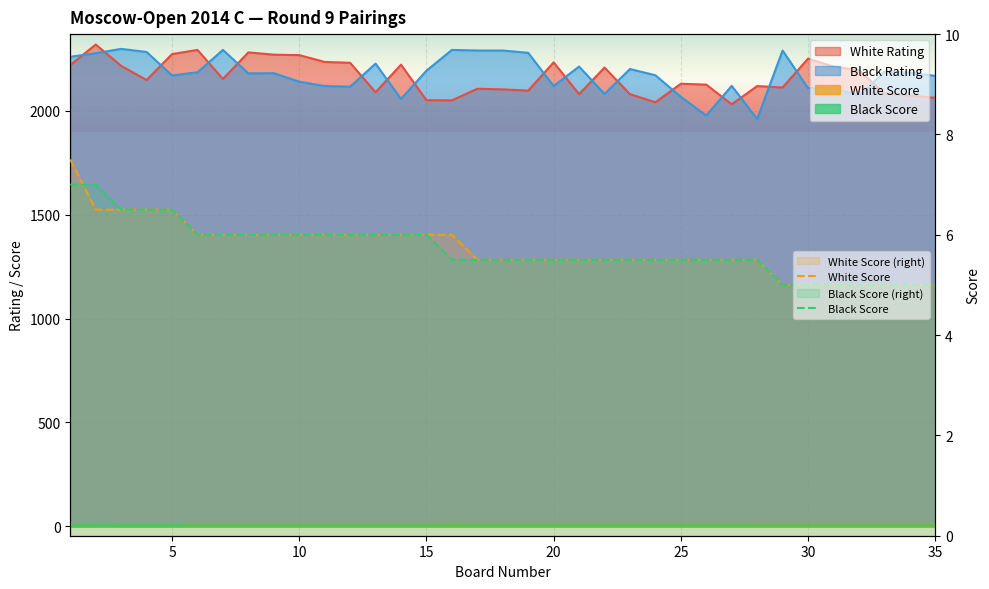

The value of Black Rating at 31 is 2110.0. True or false?

True